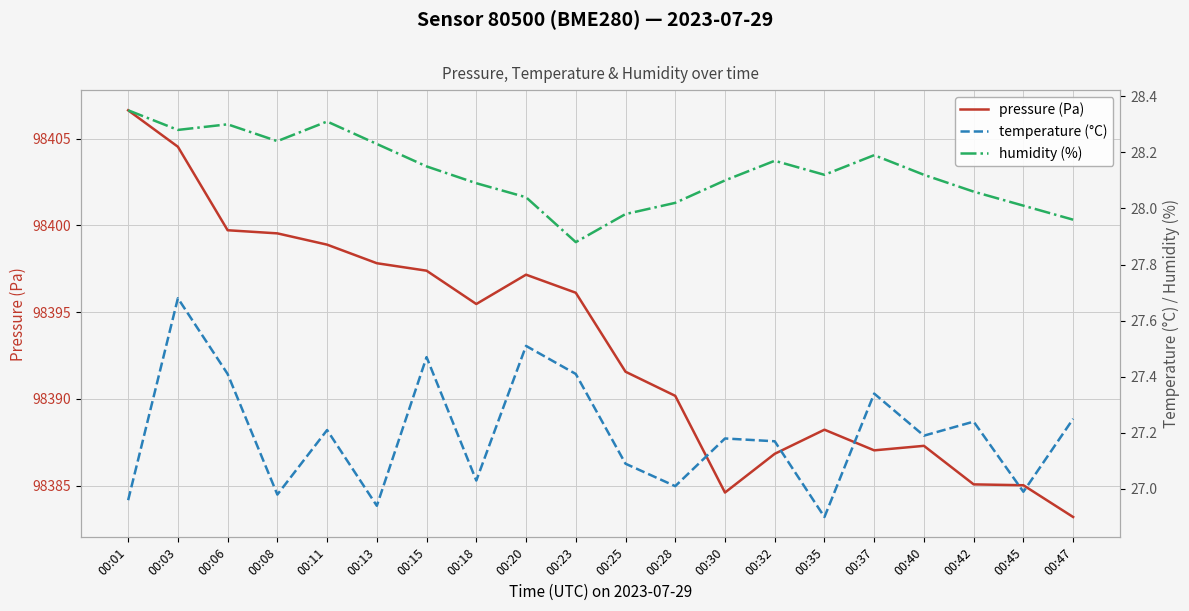

What is the highest value of the pressure (Pa) series?

98406.6